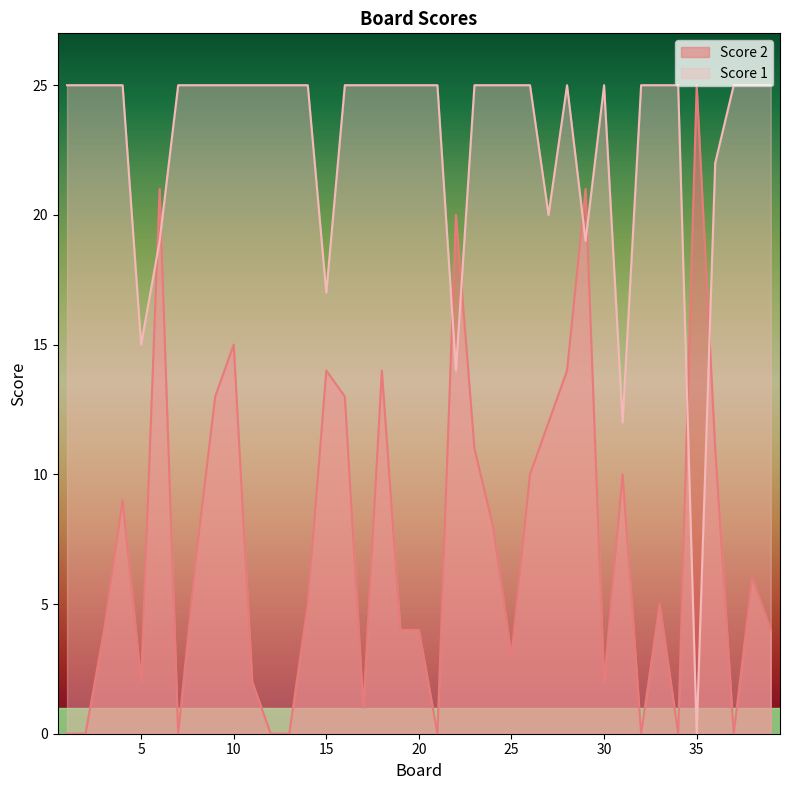

Which series ends up on top after the final intersection of Score 2 and Score 1?

Score 1